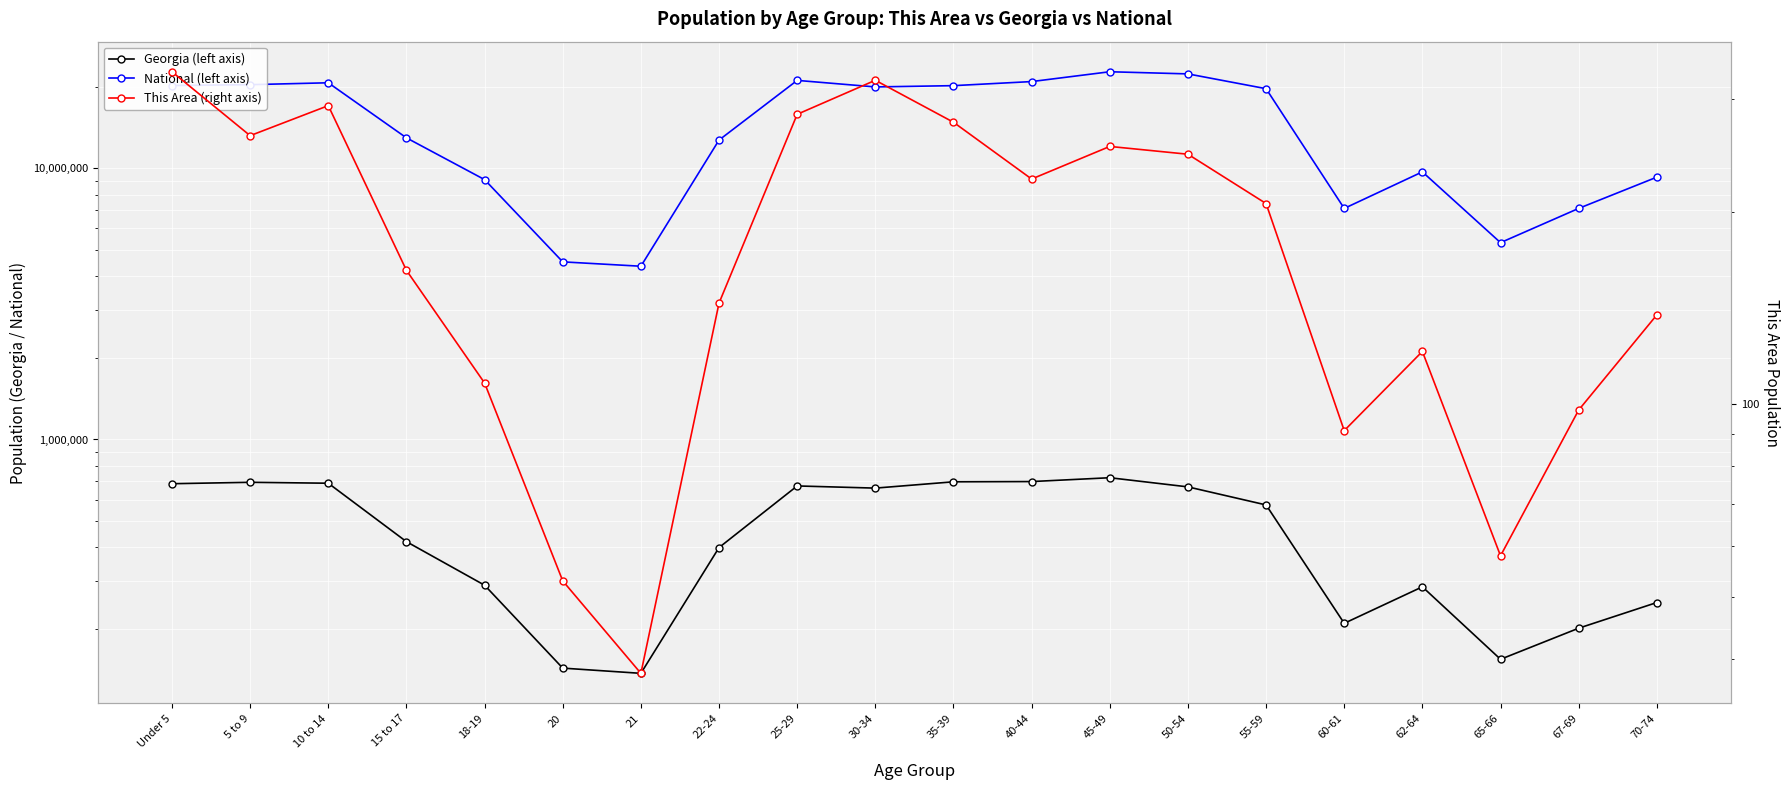

Reading left to right, what are all the values shown in this chart?

Georgia (left axis): Under 5=686785	5 to 9=695161	10 to 14=689684	15 to 17=419922	18-19=290077	20=143471	21=137251	22-24=399358	25-29=673935	30-34=661625	35-39=698059	40-44=699481	45-49=722661	50-54=668591	55-59=573551	60-61=209870	62-64=286136	65-66=154645	67-69=201362	70-74=250422
National (left axis): Under 5=20201362	5 to 9=20348657	10 to 14=20677194	15 to 17=12954254	18-19=9086089	20=4519129	21=4354294	22-24=12712576	25-29=21101849	30-34=19962099	35-39=20179642	40-44=20890964	45-49=22708591	50-54=22298125	55-59=19664805	60-61=7113727	62-64=9704197	65-66=5319902	67-69=7115361	70-74=9278166
This Area (right axis): Under 5=331	5 to 9=263	10 to 14=293	15 to 17=162	18-19=108	20=53	21=38	22-24=144	25-29=284	30-34=321	35-39=276	40-44=225	45-49=253	50-54=246	55-59=206	60-61=91	62-64=121	65-66=58	67-69=98	70-74=138